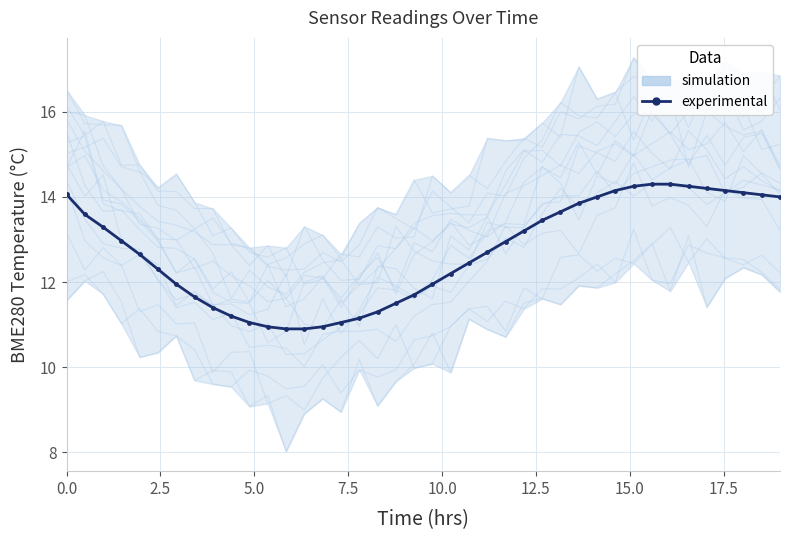

What is the greatest value displayed?

14.3